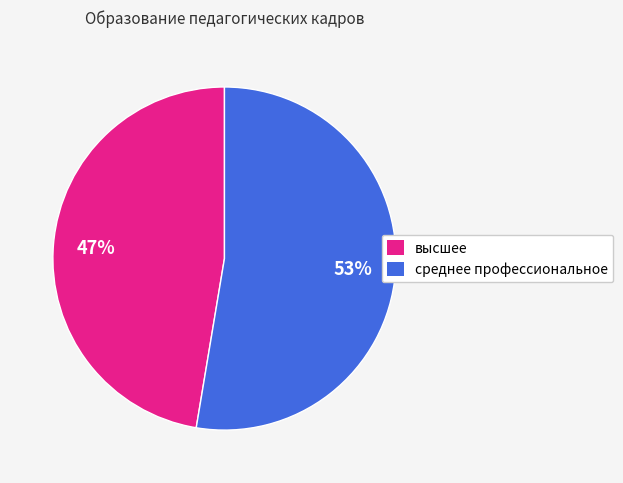

To the nearest percent, what is the combined percentage of среднее профессиональное and высшее?

100%